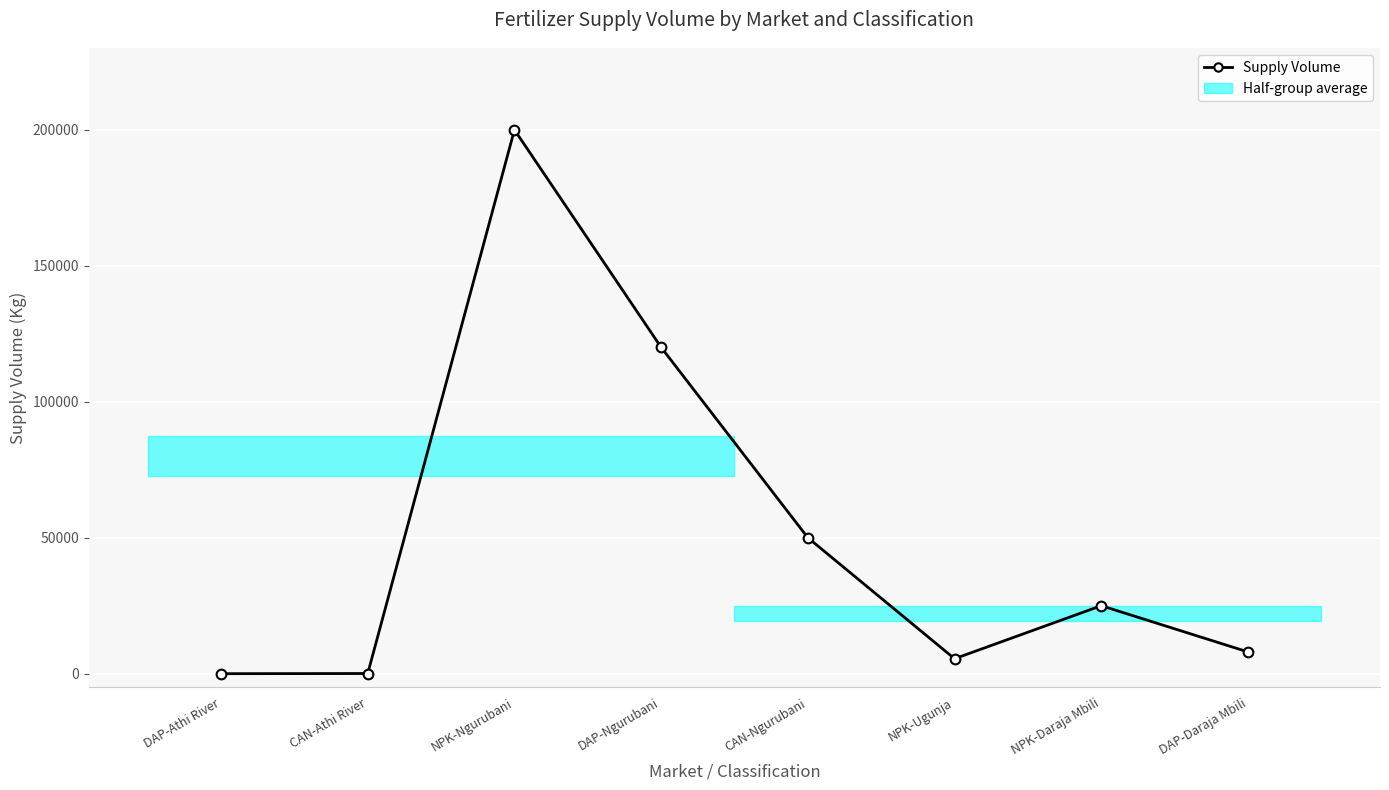

What is the difference between the maximum and minimum values?

200000